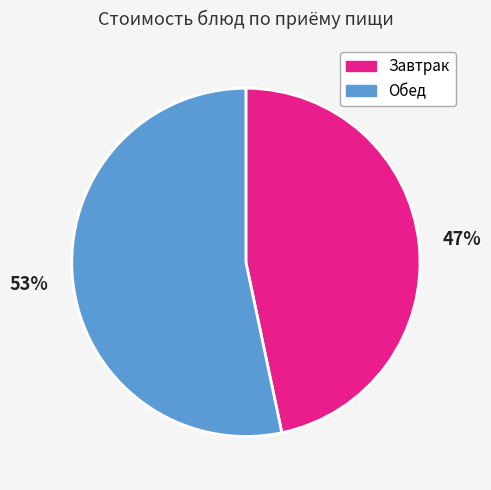

How many slices are in this pie chart?

2